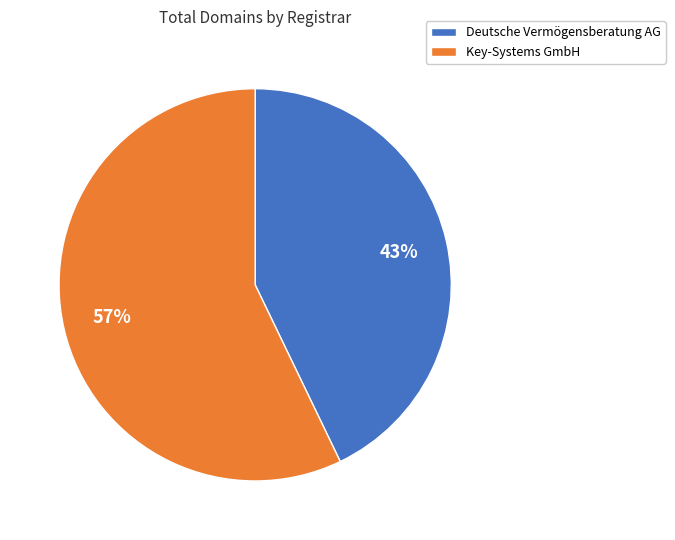

To the nearest percent, what is the combined percentage of Deutsche Vermögensberatung AG and Key-Systems GmbH?

100%